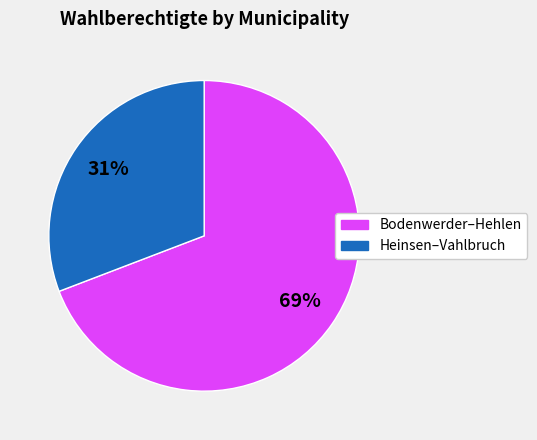

To the nearest percent, what is the difference between the largest and smallest slice percentages?

38%